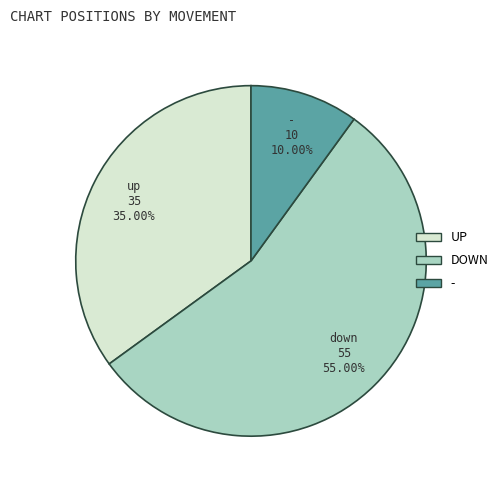

Is there any slice that represents more than half of the pie?

Yes